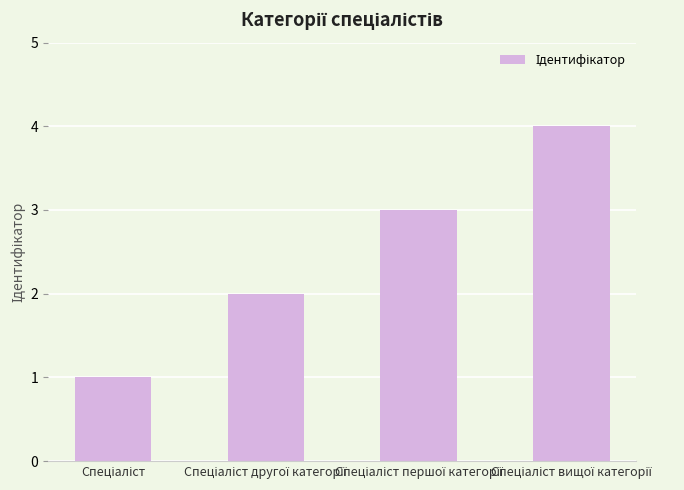

What is the maximum value shown in the chart?

4